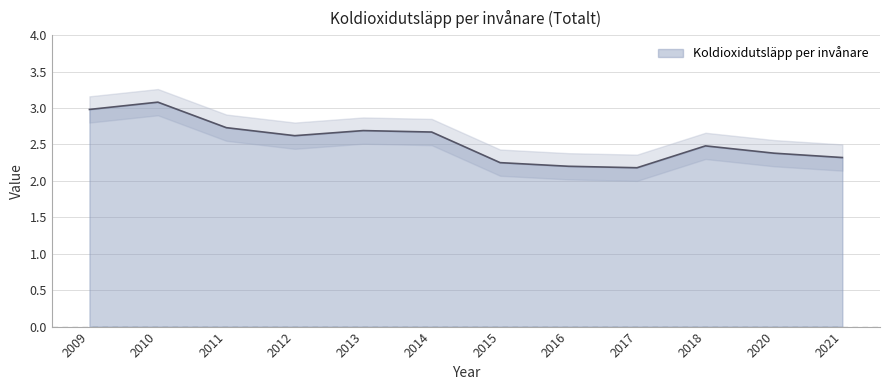

Rank the categories by value from lowest to highest.

2017, 2016, 2015, 2021, 2020, 2018, 2012, 2014, 2013, 2011, 2009, 2010